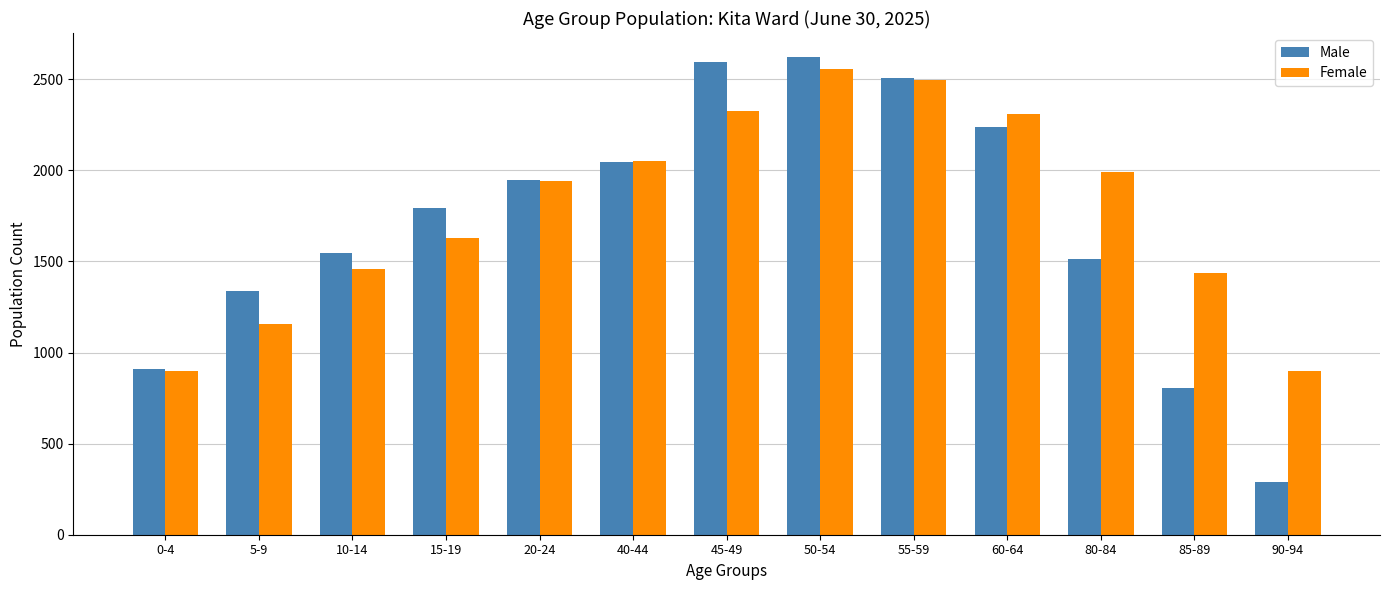

What are all the series names shown in the legend?

Male, Female